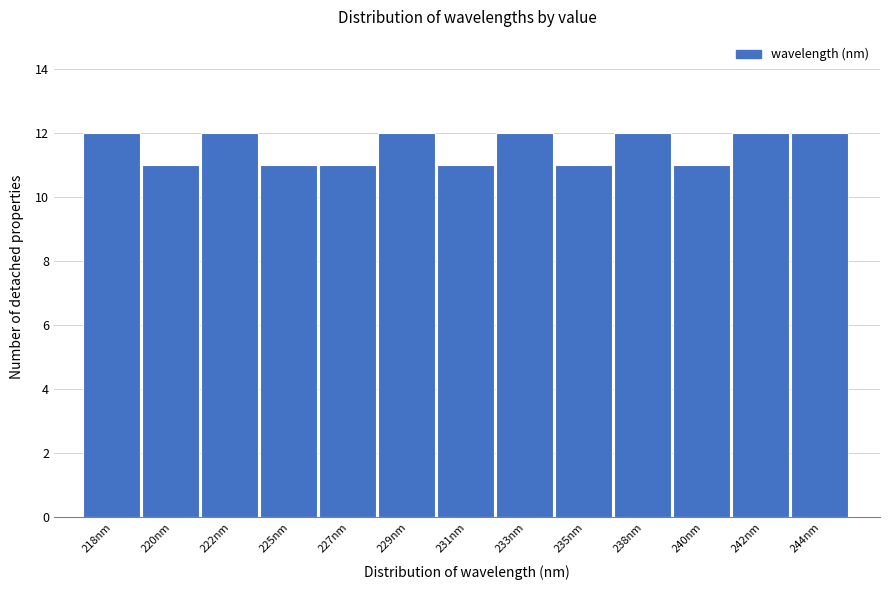

Reading left to right, list all the values displayed in this chart.

218nm=12	220nm=11	222nm=12	225nm=11	227nm=11	229nm=12	231nm=11	233nm=12	235nm=11	238nm=12	240nm=11	242nm=12	244nm=12